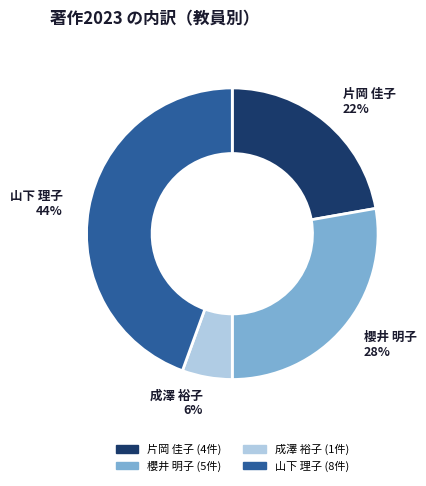

To the nearest percent, what is the average slice percentage?

25%